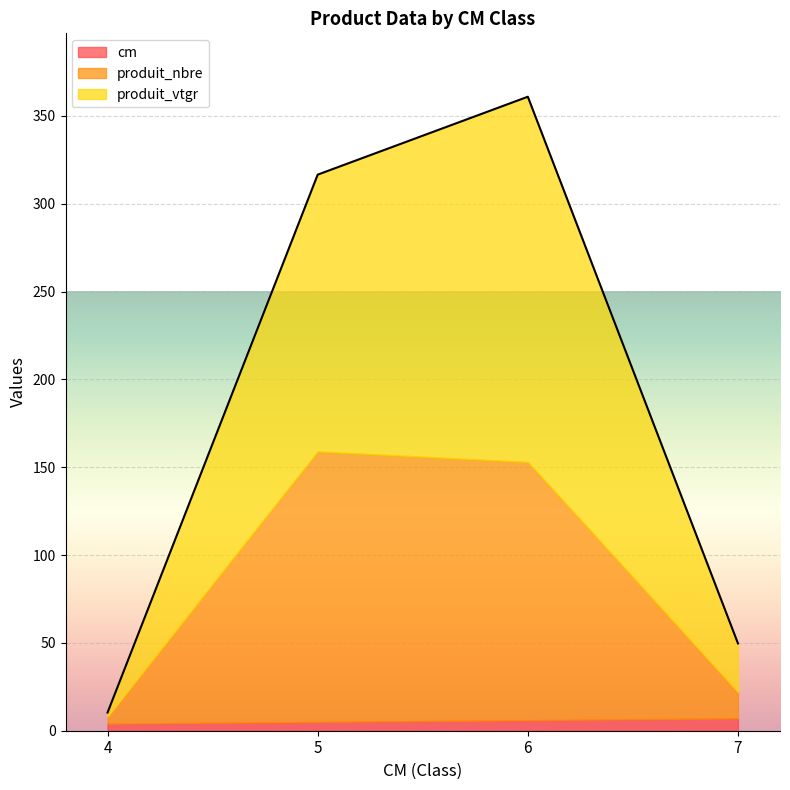

True or false: cm has more than 0 points higher than both neighbors.

False